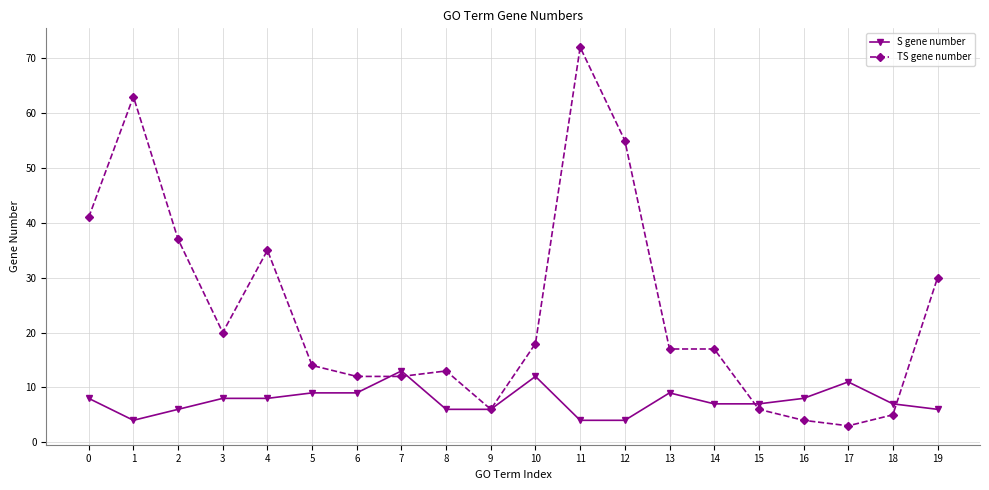

Where is the first local minimum for TS gene number?

3